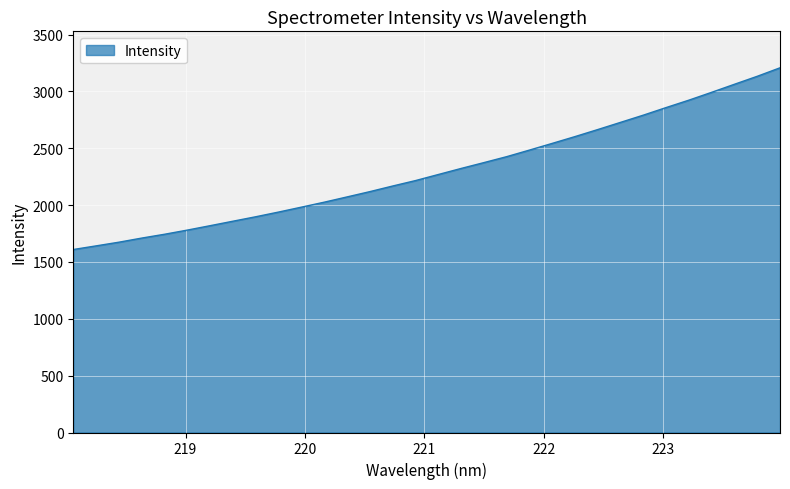

What is the difference between the maximum and minimum values?

1598.2